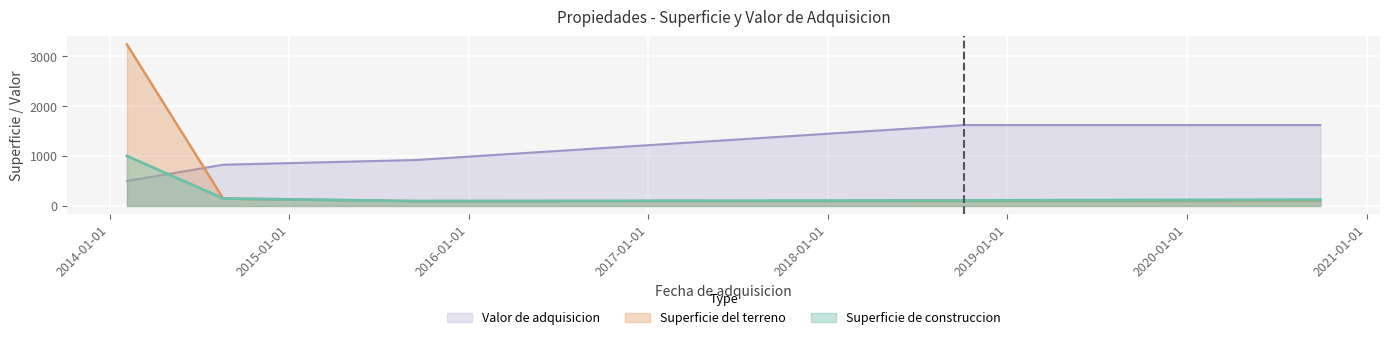

How many data points in Superficie del terreno are above 100?

2